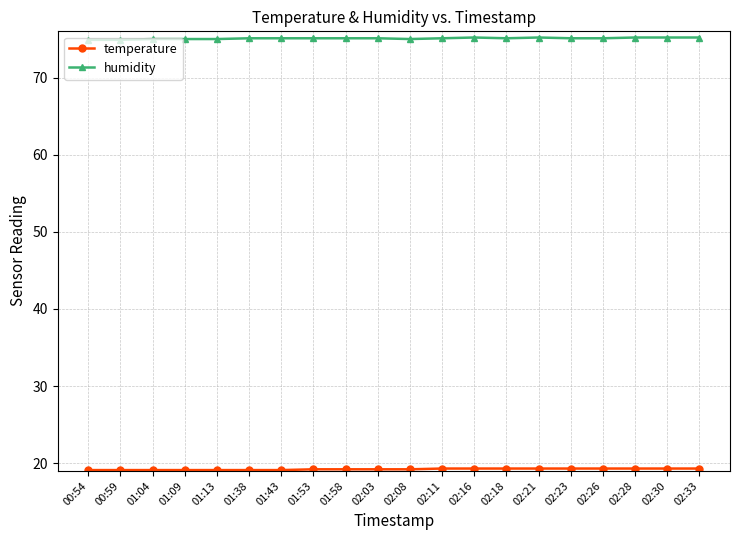

The humidity series shows 115.1 at 01:53. True or false?

False